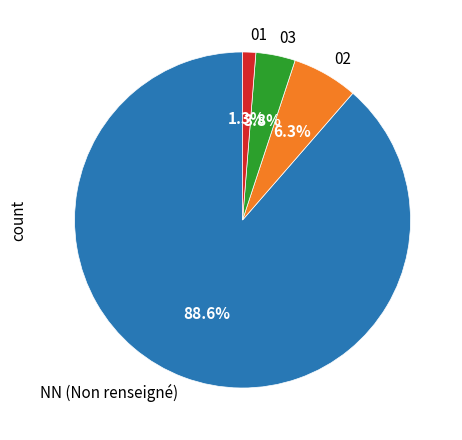

Which slice represents more than half of the pie?

NN (Non renseigné)